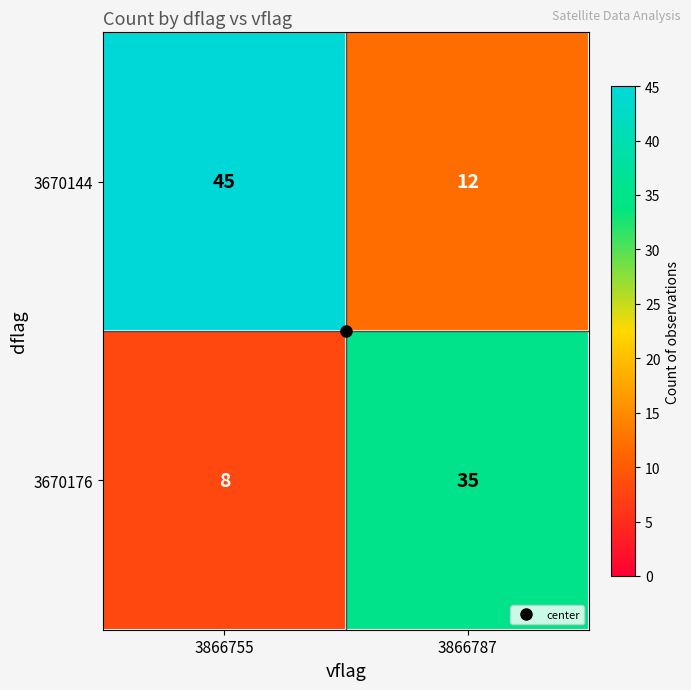

What is the maximum value shown in the chart?

45